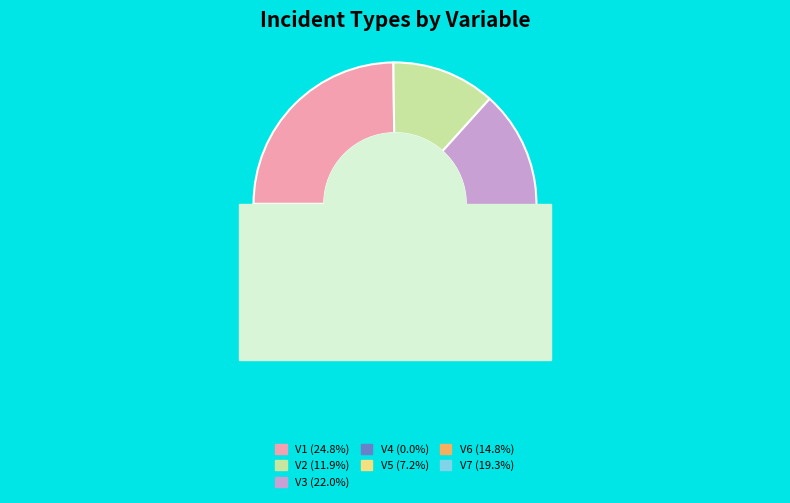

True or false: V6 accounts for 15% of the total.

True